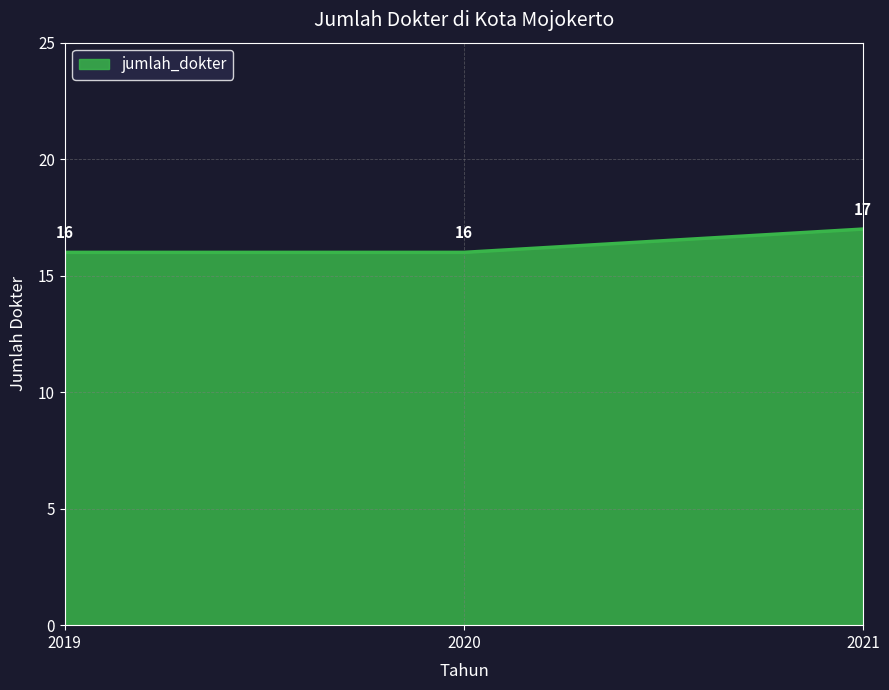

Reading right to left, extract all data points from this chart.

2021=17	2020=16	2019=16